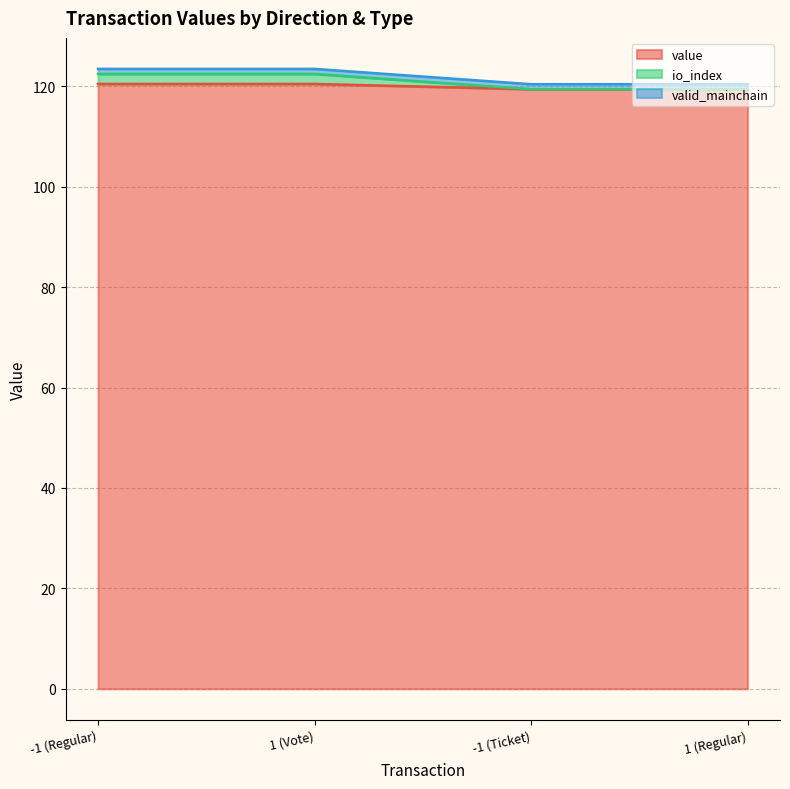

At how many categories does at least one series exceed 121?

2